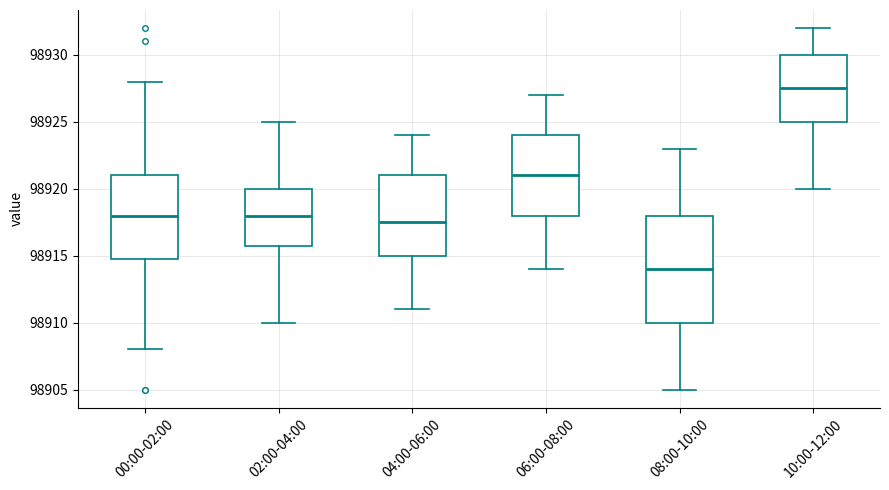

Which box has the lowest median line?

08:00-10:00